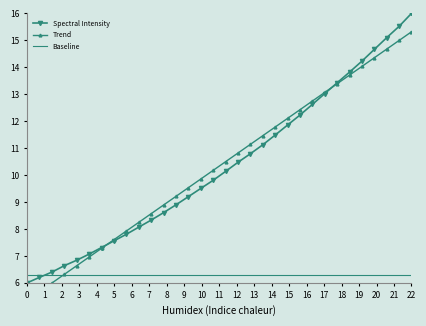

What is the value of the Spectral Intensity point at the 3rd from the left?

6.4